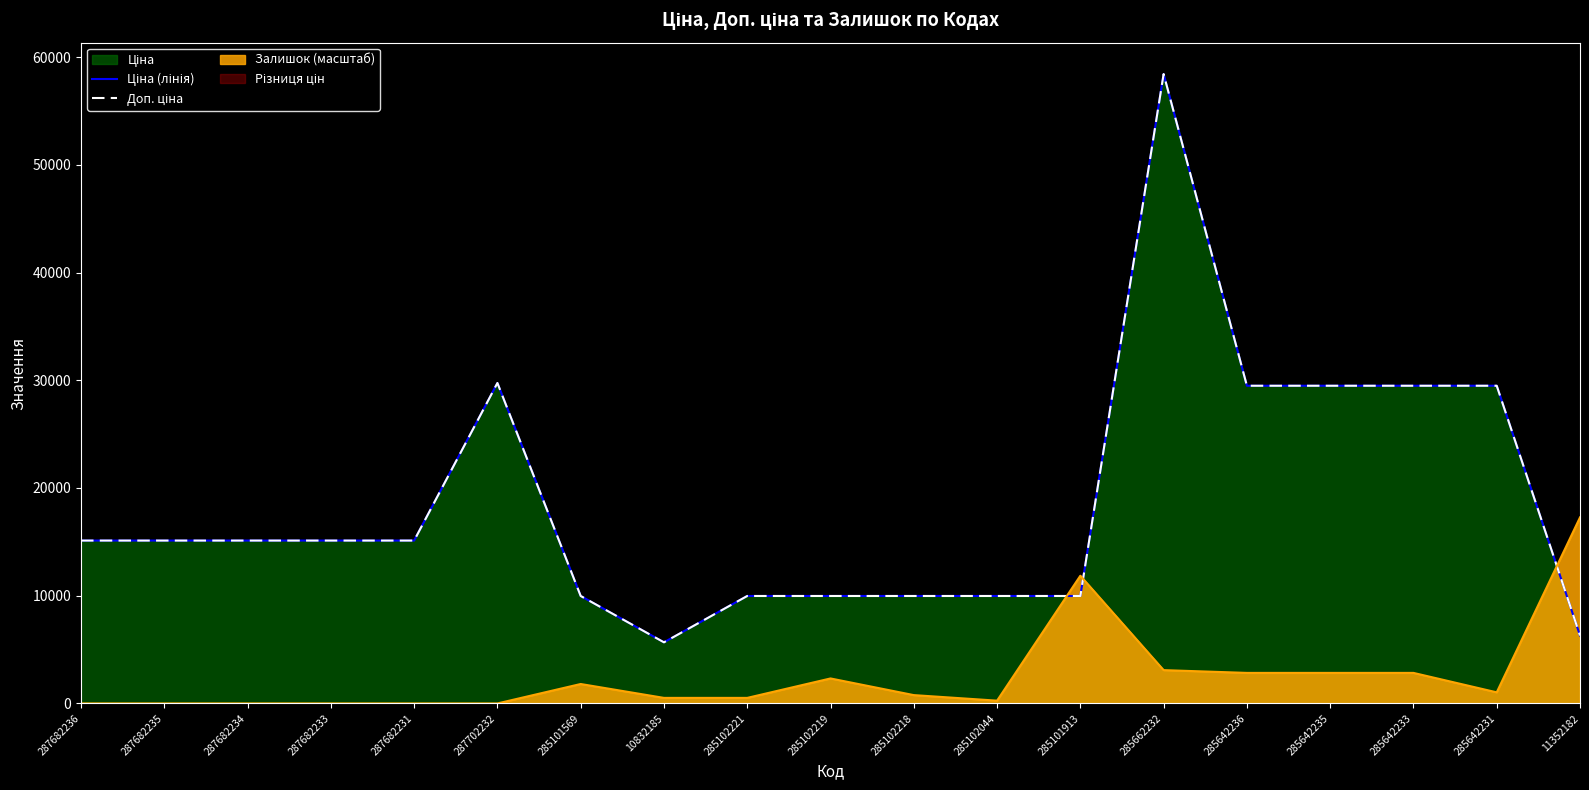

What is the value of the Доп. ціна point at the 13th from the left?

9975.0